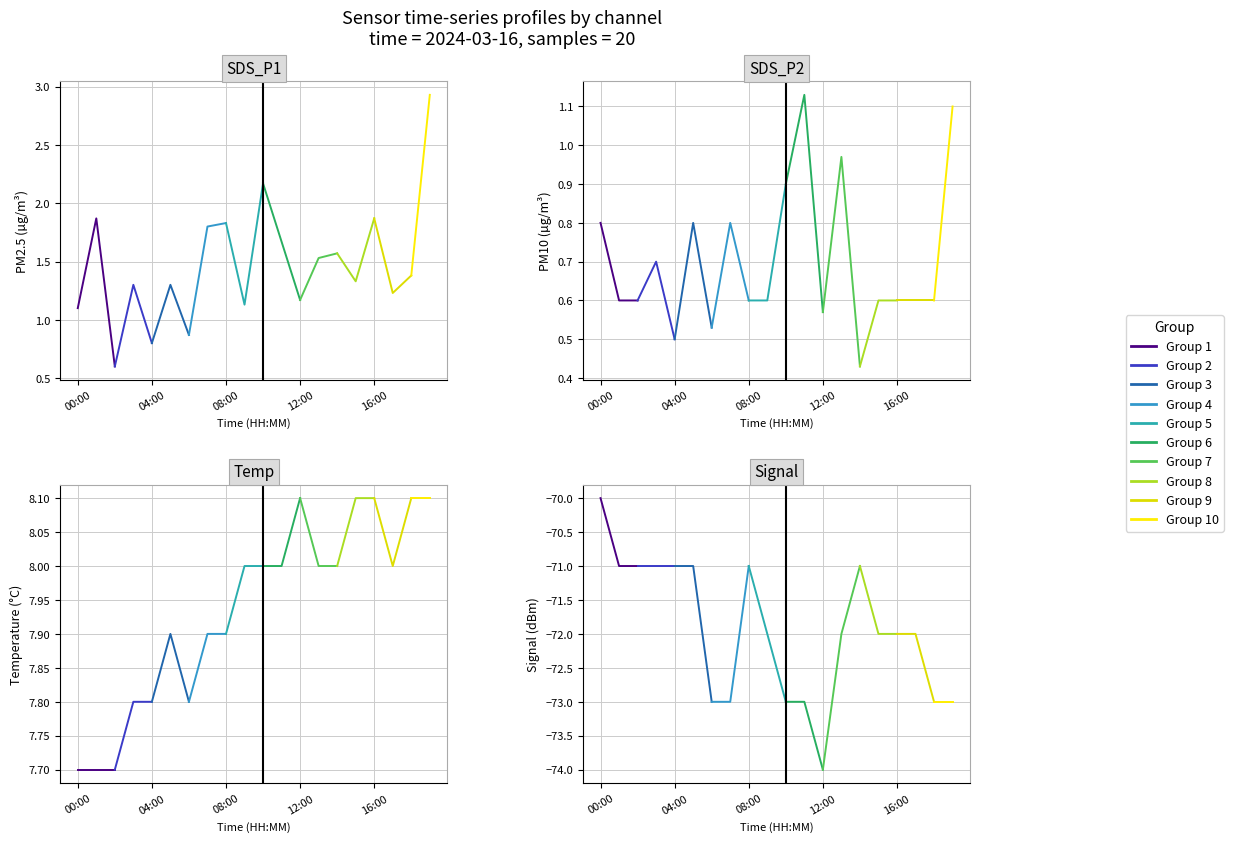

Count the Temp values in the range 7 to 8.

15